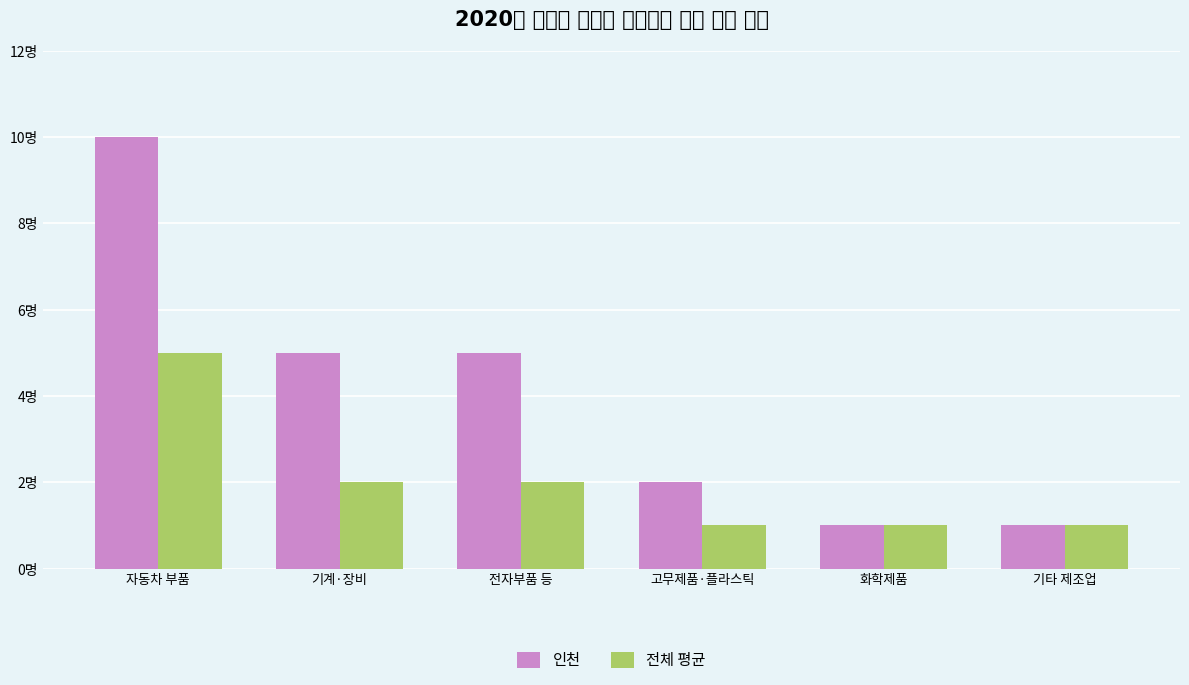

What is the sum of the 전체 평균 values at 기계·장비 and 고무제품·플라스틱?

3